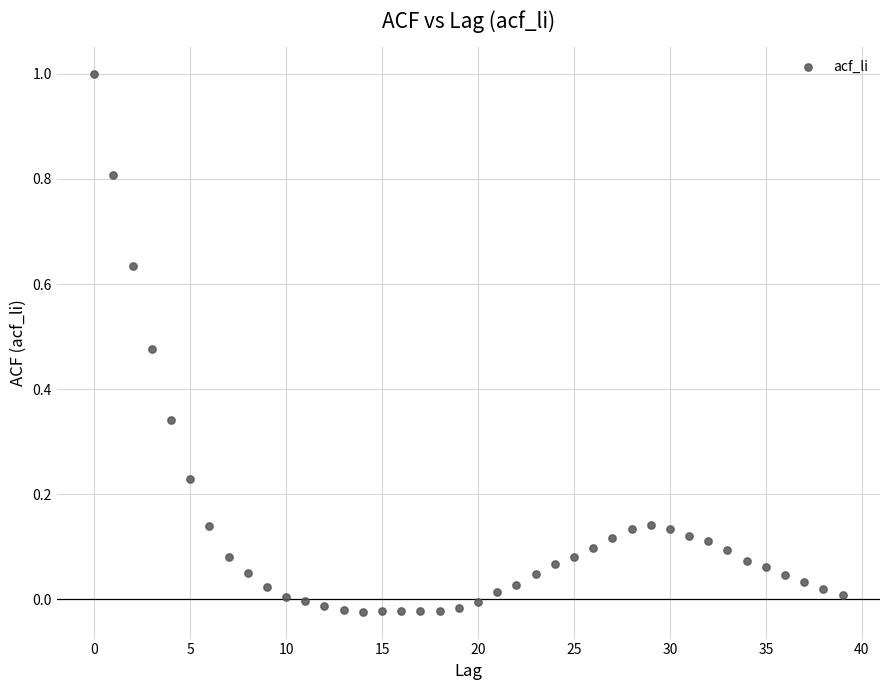

What is the range of Y values (max minus min)?

1.0